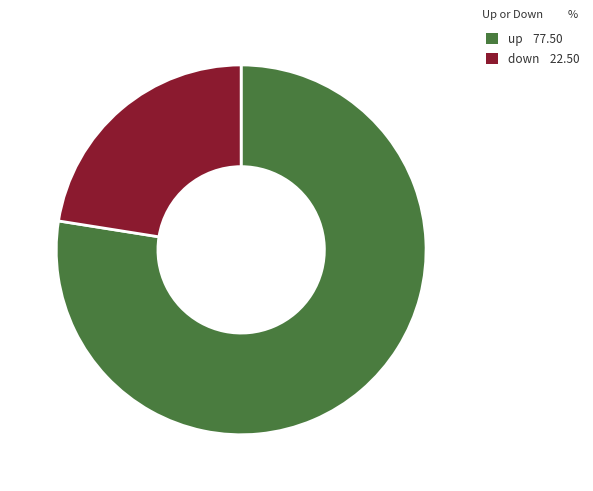

What is the majority slice?

up